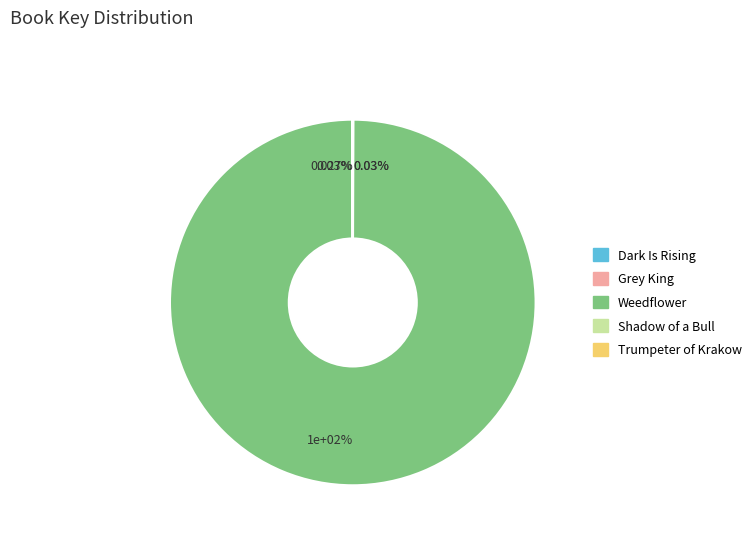

How much of the chart is everything except Grey King?

100.0%